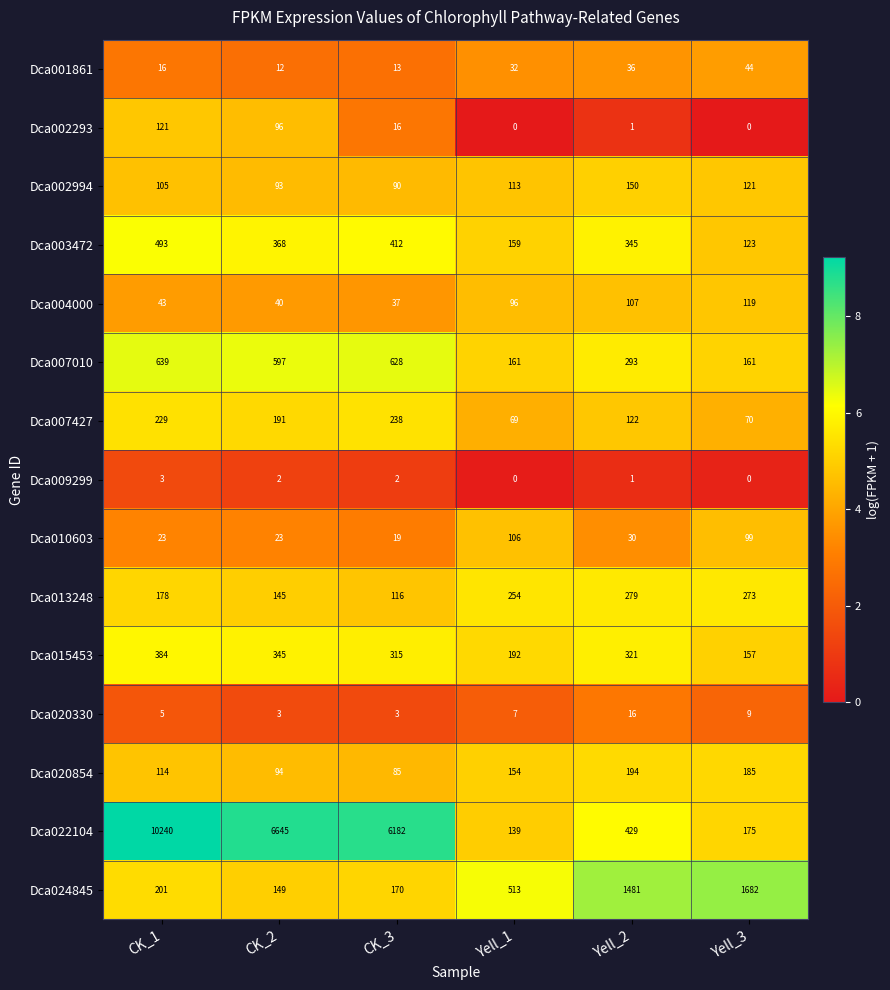

True or false: Dca004000 has a value of 43 at CK_1.

True